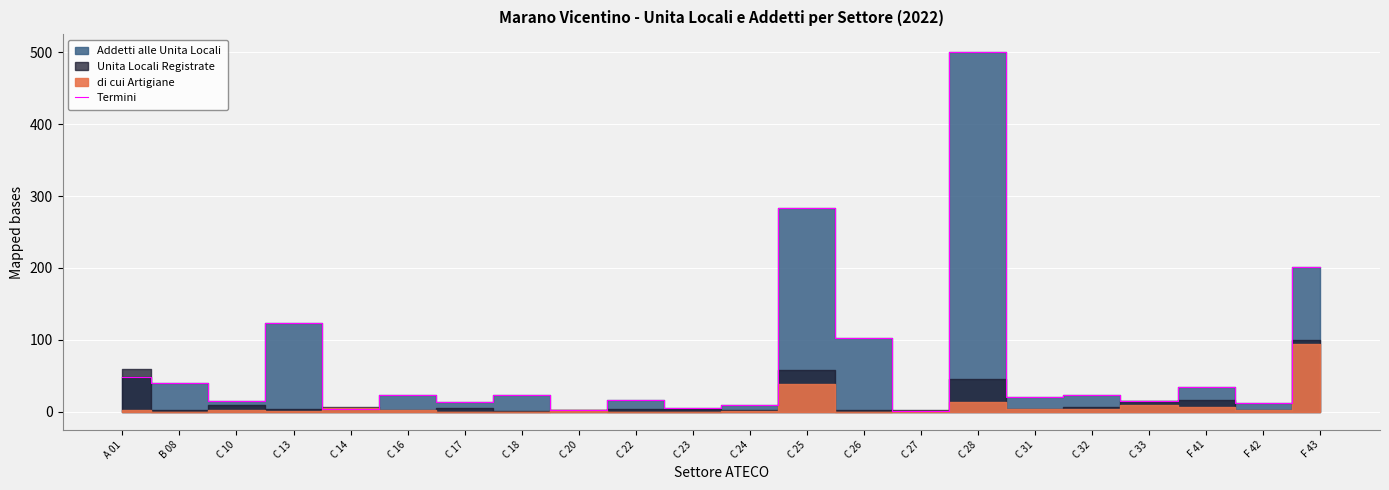

What is the minimum value shown in the chart?

1